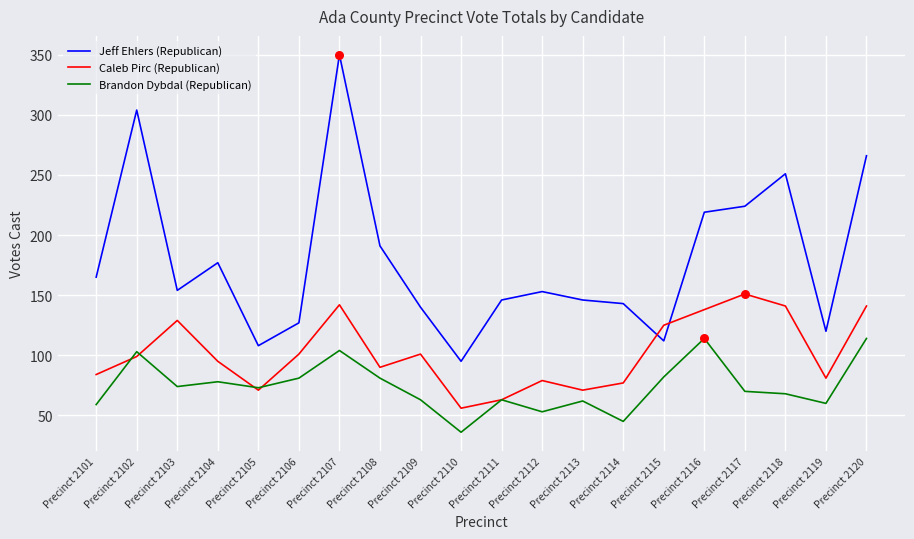

Is the value of Caleb Pirc (Republican) at Precinct 2114 greater than the value of Brandon Dybdal (Republican) at Precinct 2113?

Yes